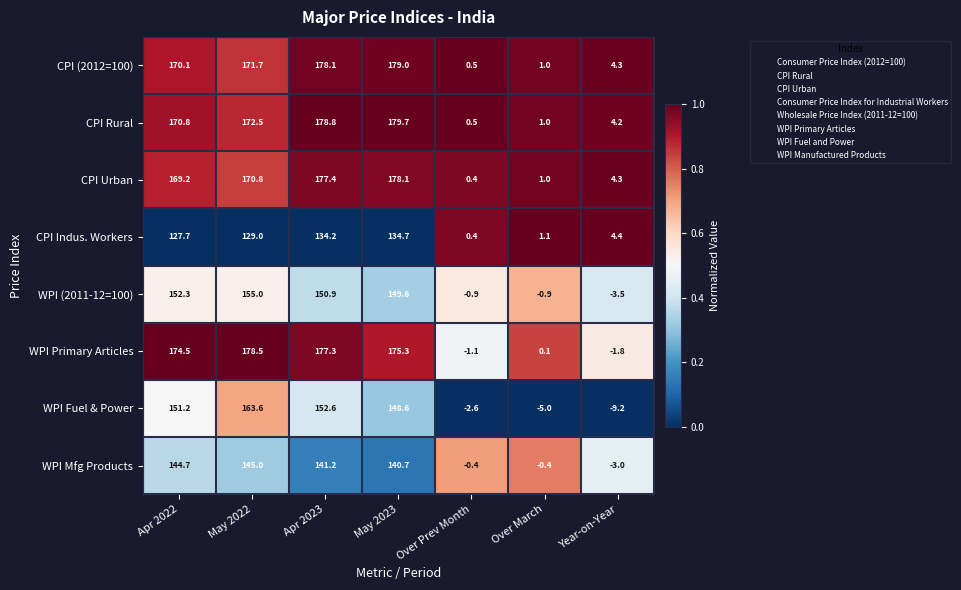

The value of CPI Urban at Apr 2023 is 177.4. True or false?

True